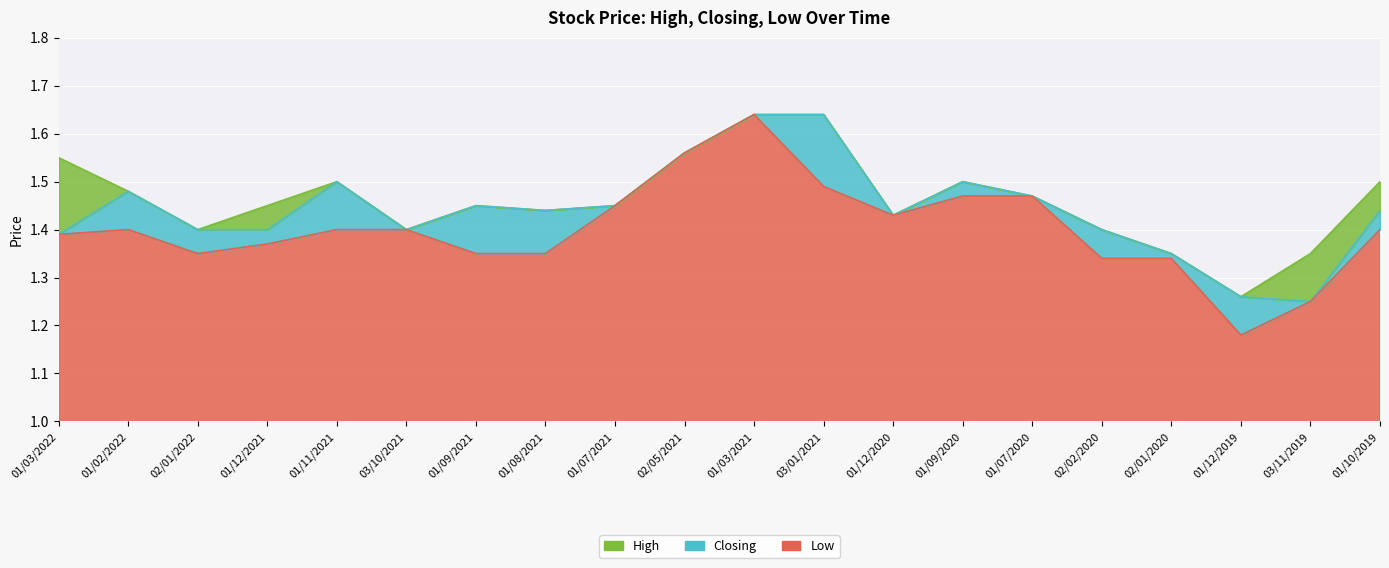

Where is the first local minimum for High?

02/01/2022